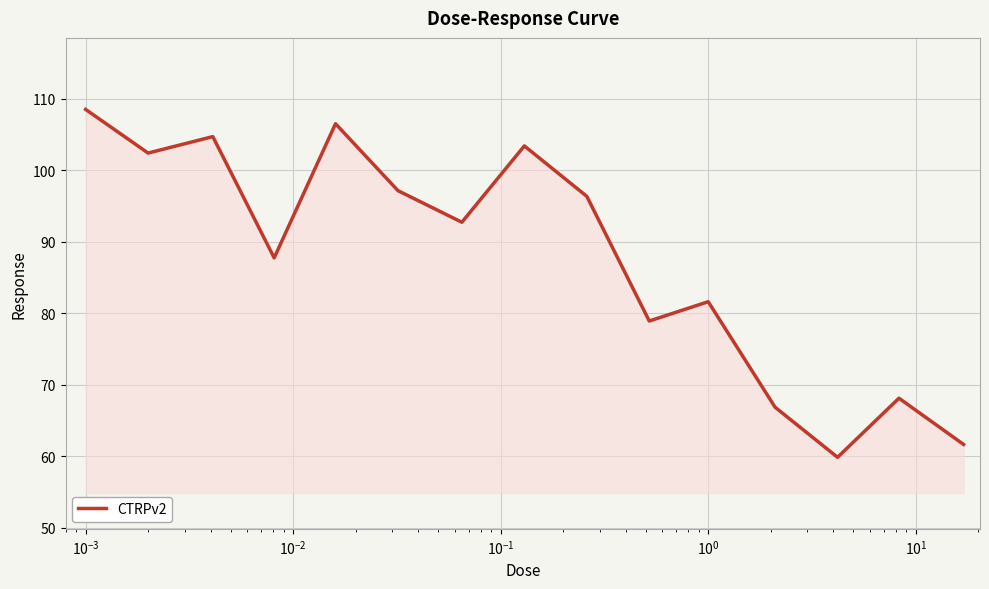

What is the minimum value shown in the chart?

59.9